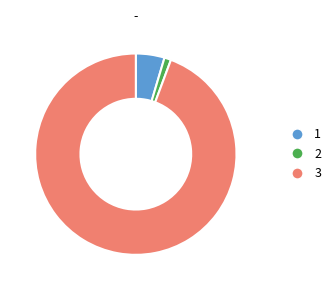

Which category has the smallest portion of the pie?

2